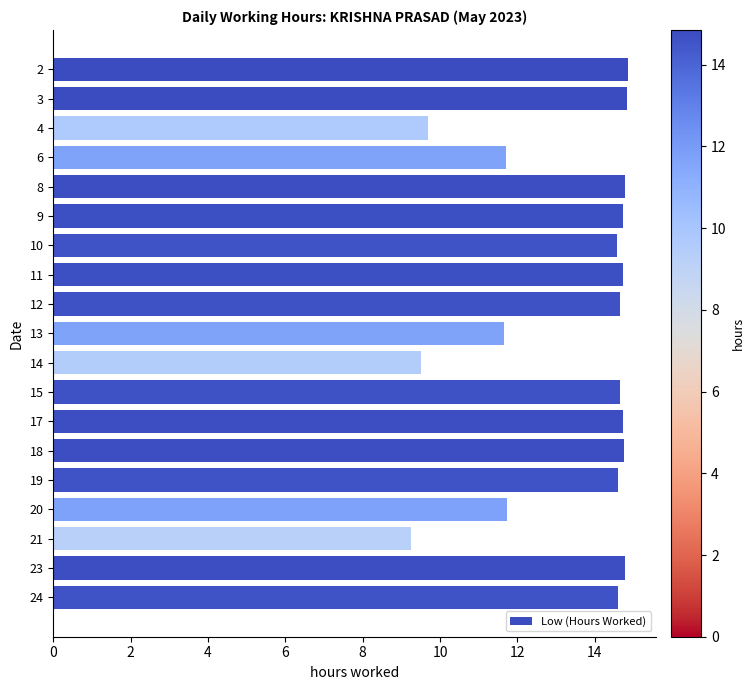

The value at 19 is 14.6. True or false?

True